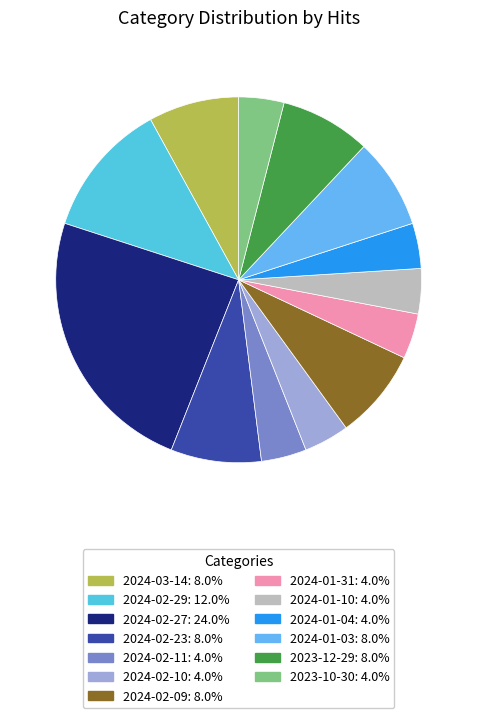

How many slices are in this pie chart?

13